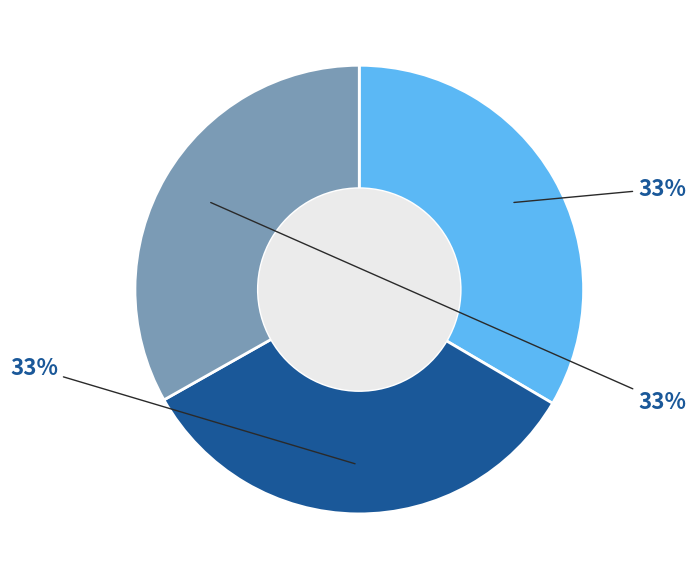

Is there a majority slice in this chart?

No